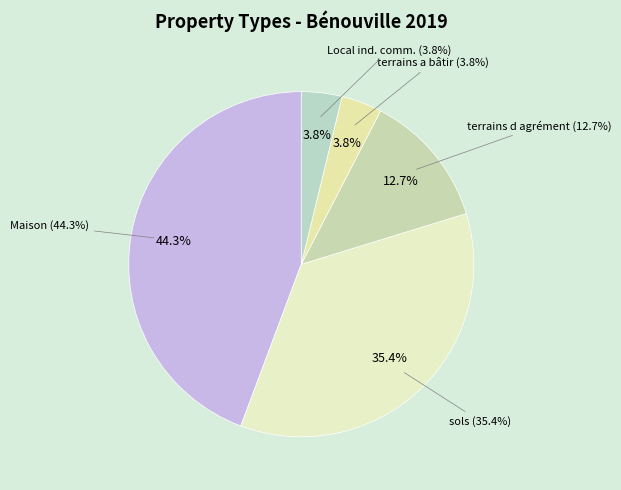

How many segments does this pie chart have?

5